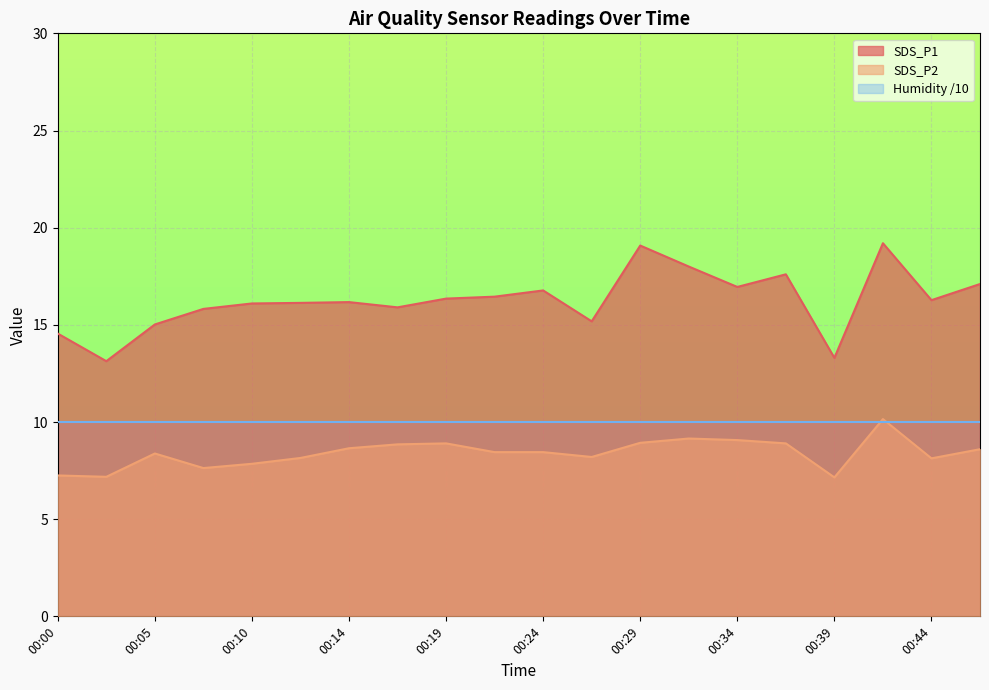

How many data points in SDS_P1 are above 16?

13